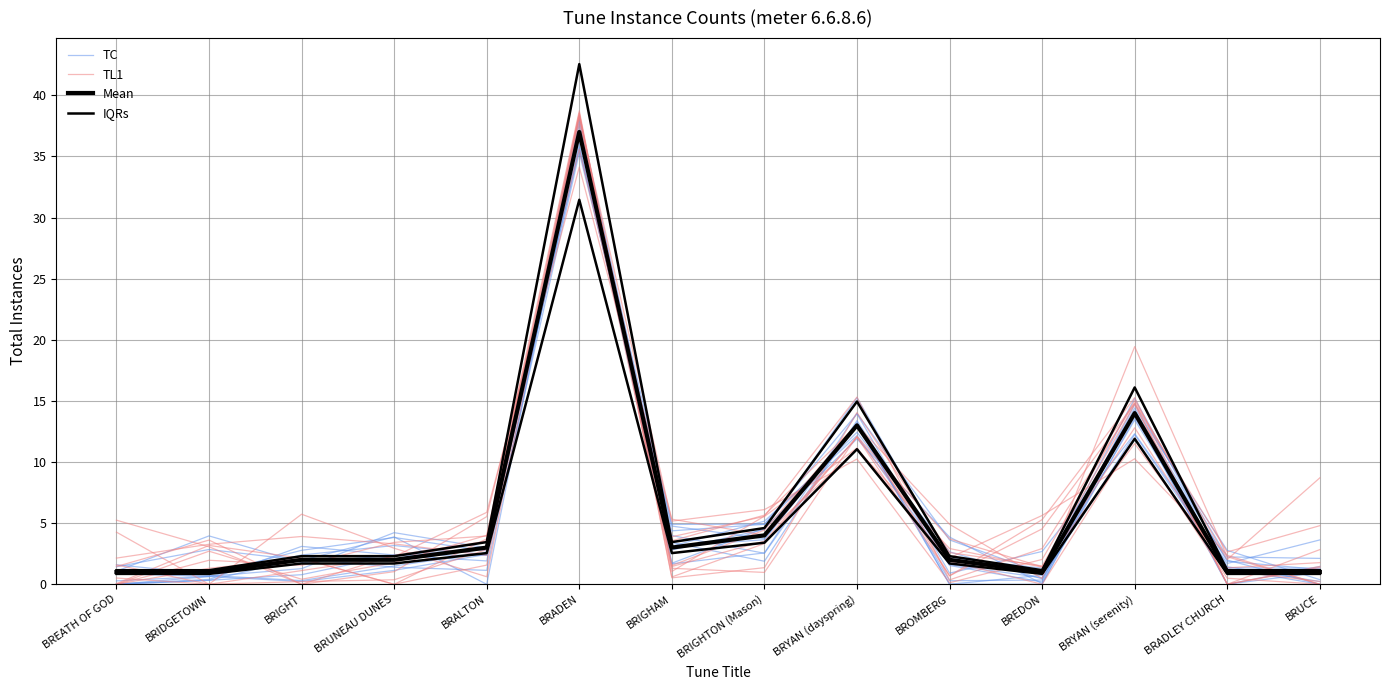

What value does the IQRs series have at BRADEN?

42.5